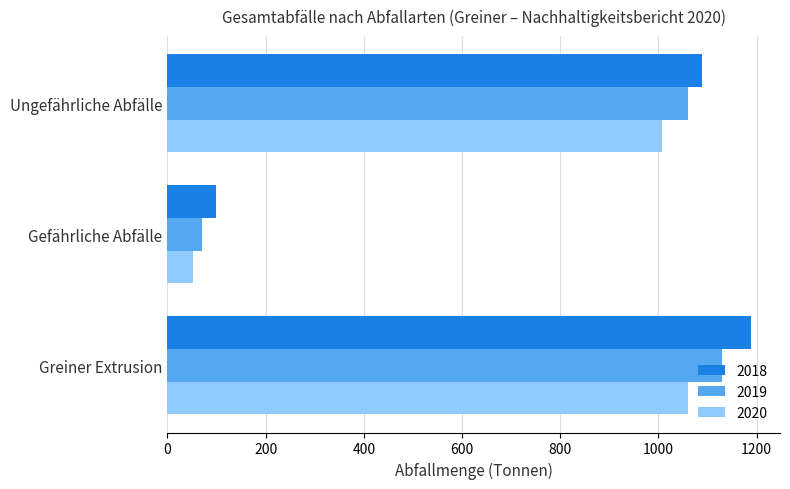

List the series in order of their peak value, highest first.

2018, 2019, 2020